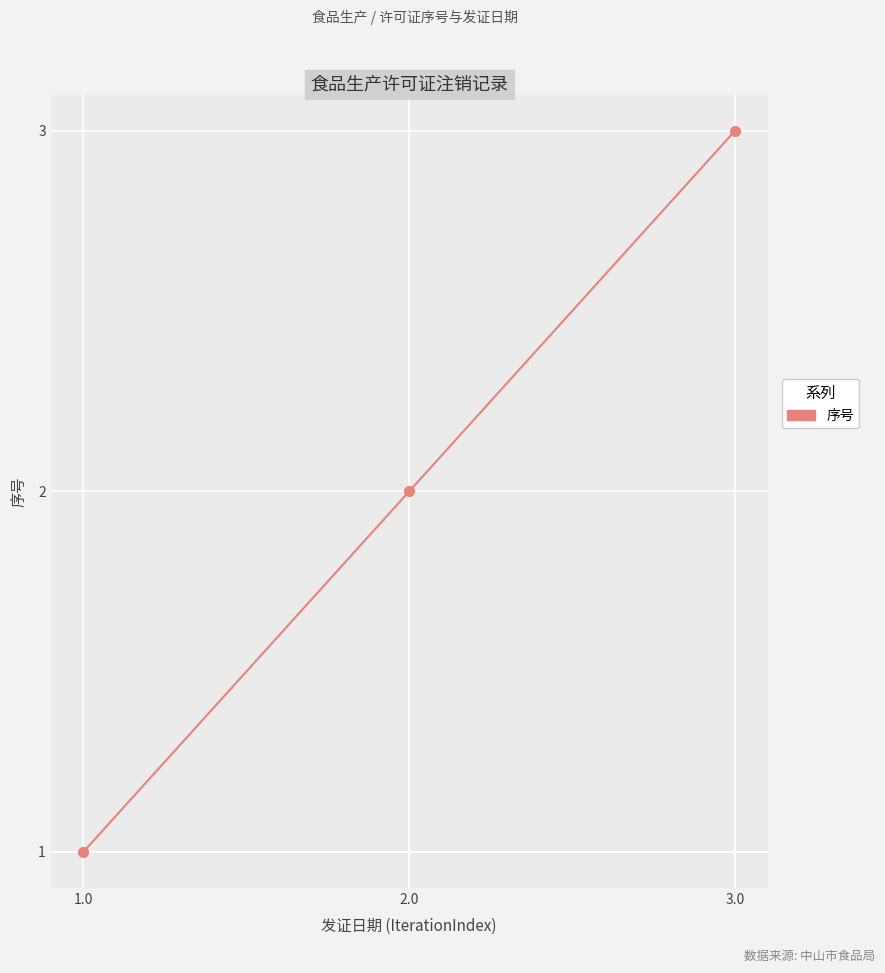

What is the difference between the maximum and minimum values?

2